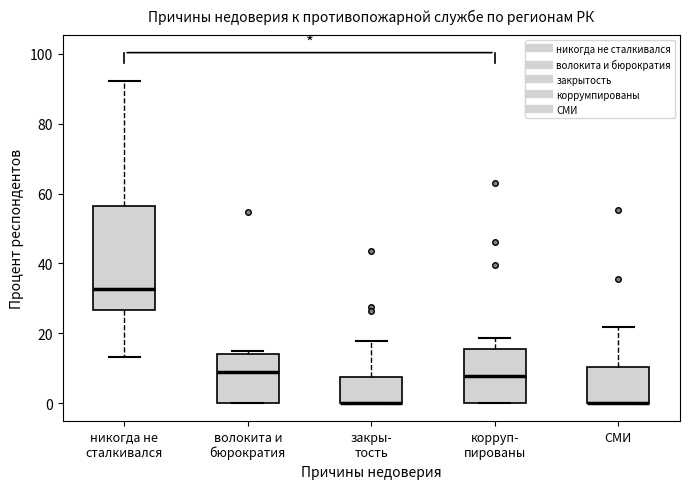

Where is the upper edge of the box for корруп- пированы on the y-axis? The values are not printed on the chart, so give them approximately, as read against the axis.

16